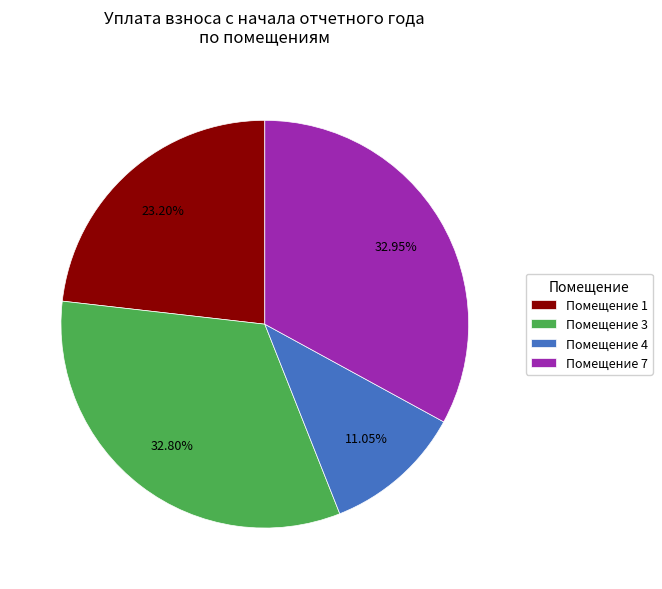

How many segments does this pie chart have?

4